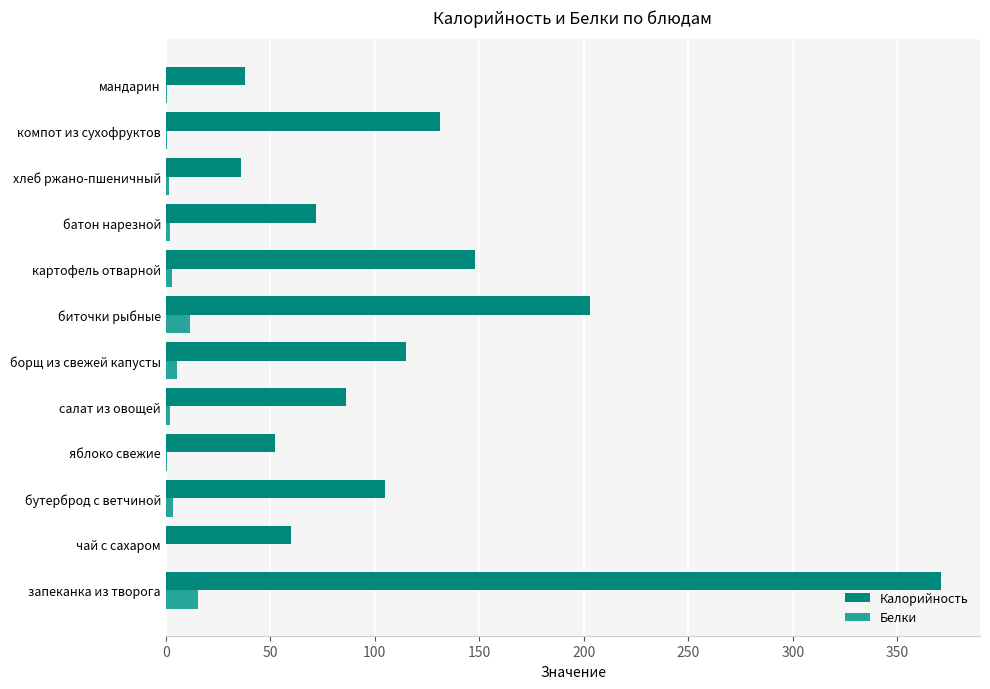

The value of Калорийность at чай с сахаром is 96.6. True or false?

False